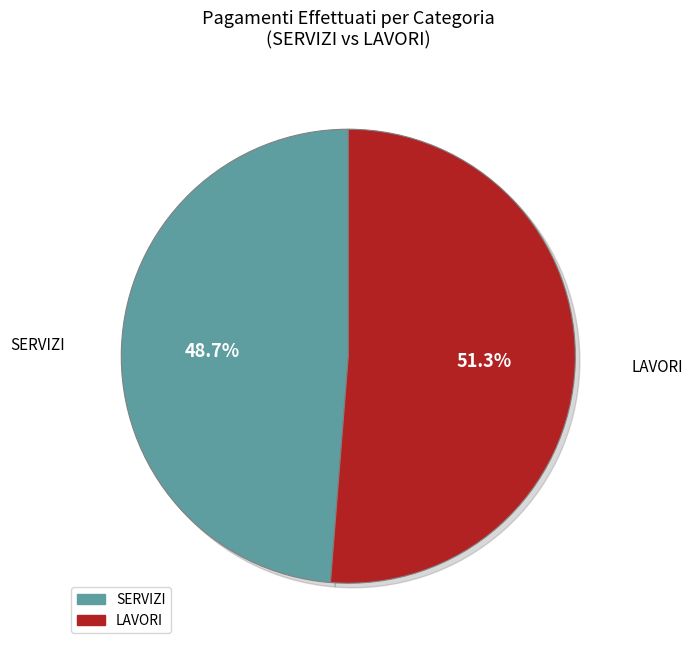

Which slice is the smallest?

SERVIZI